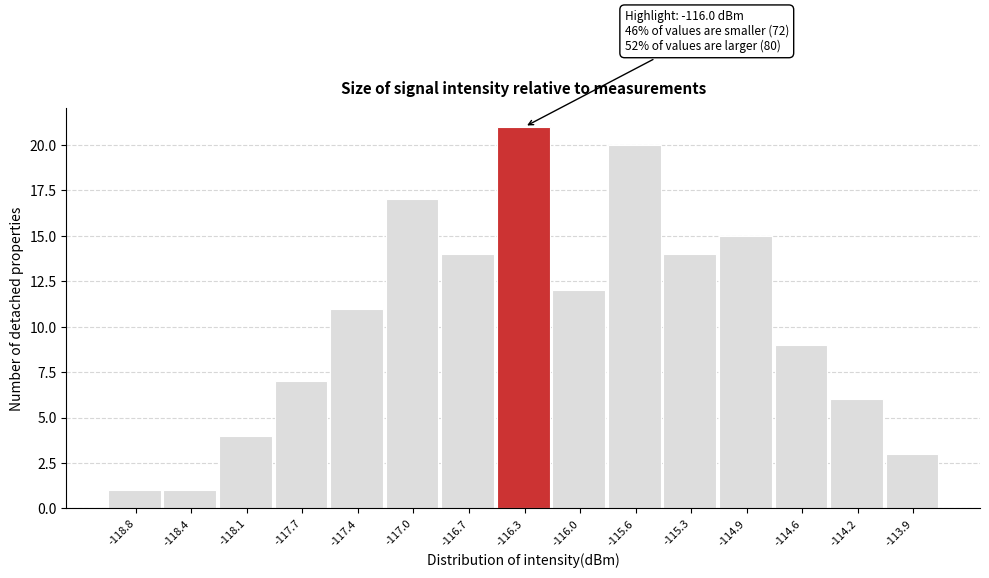

Reading left to right, what are all the values shown in this chart?

1	1	4	7	11	17	14	21	12	20	14	15	9	6	3